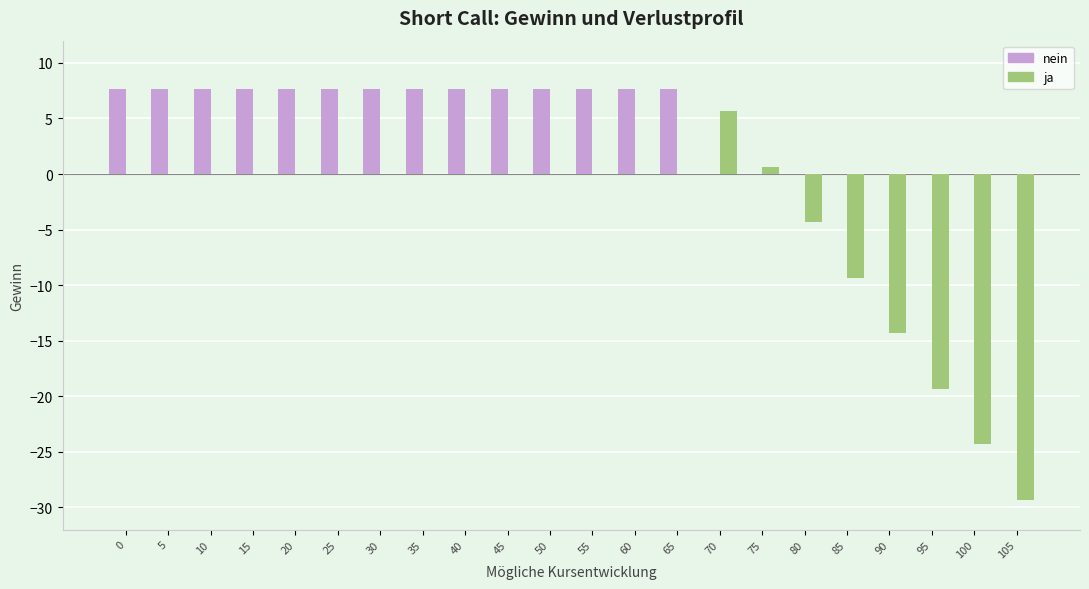

How many distinct data groups are displayed?

2